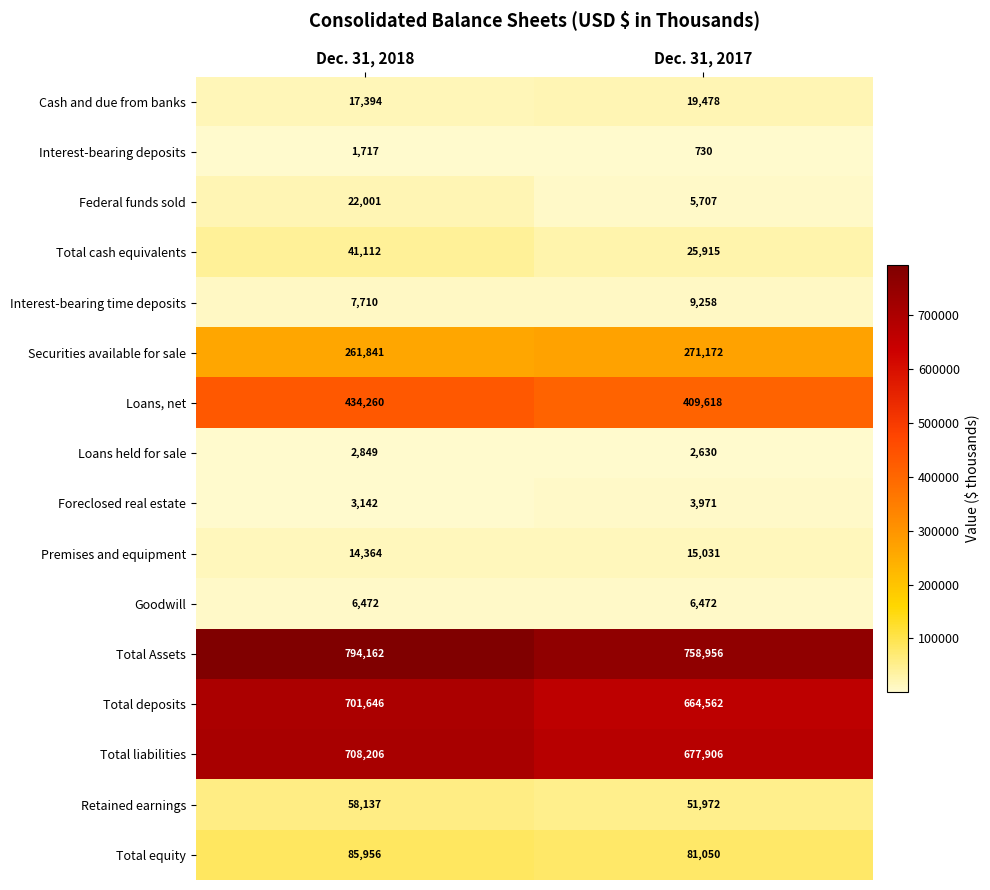

Which series has the widest spread of values?

Total deposits